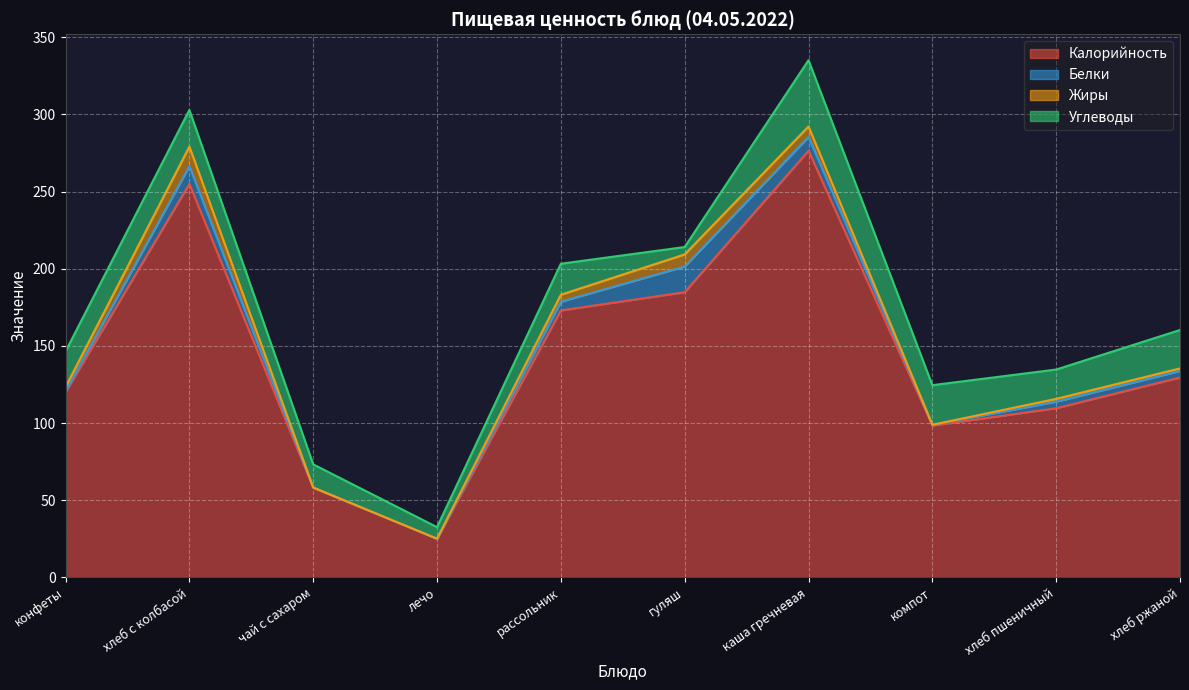

Read the Углеводы value at хлеб пшеничный.

19.0